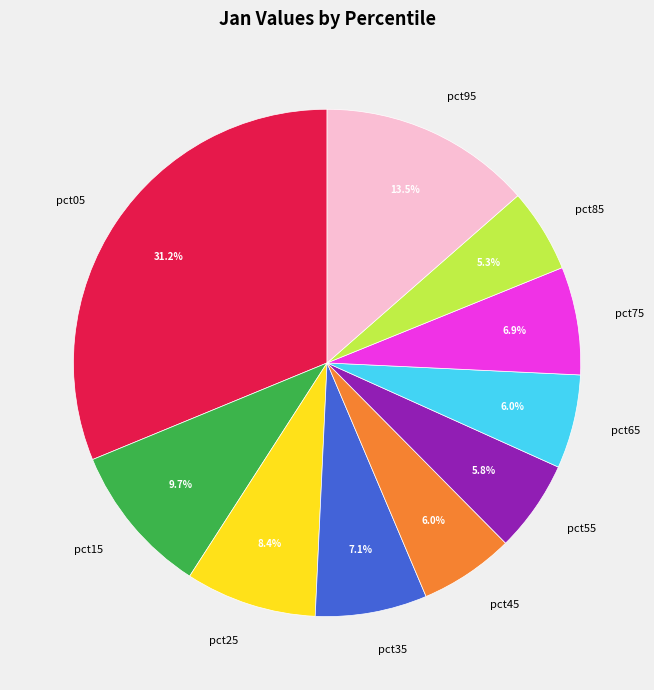

Which has a higher value, pct65 or pct05?

pct05